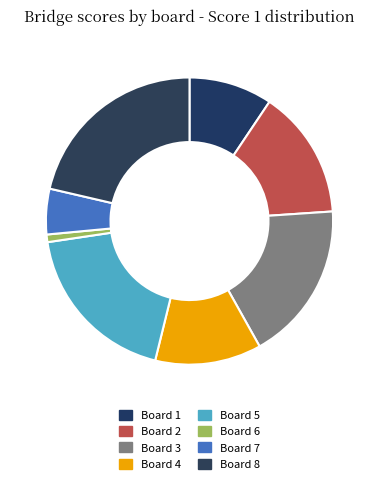

How many slices are in this pie chart?

8